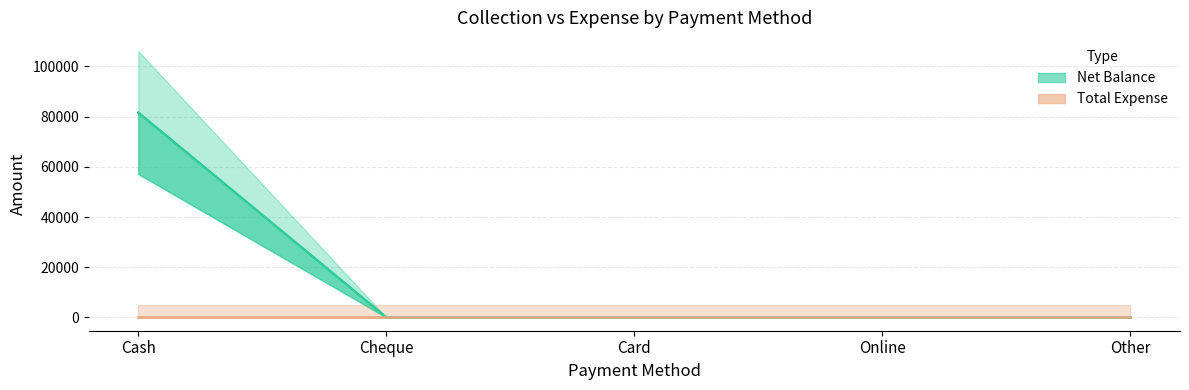

What is the sum of all values?

81596